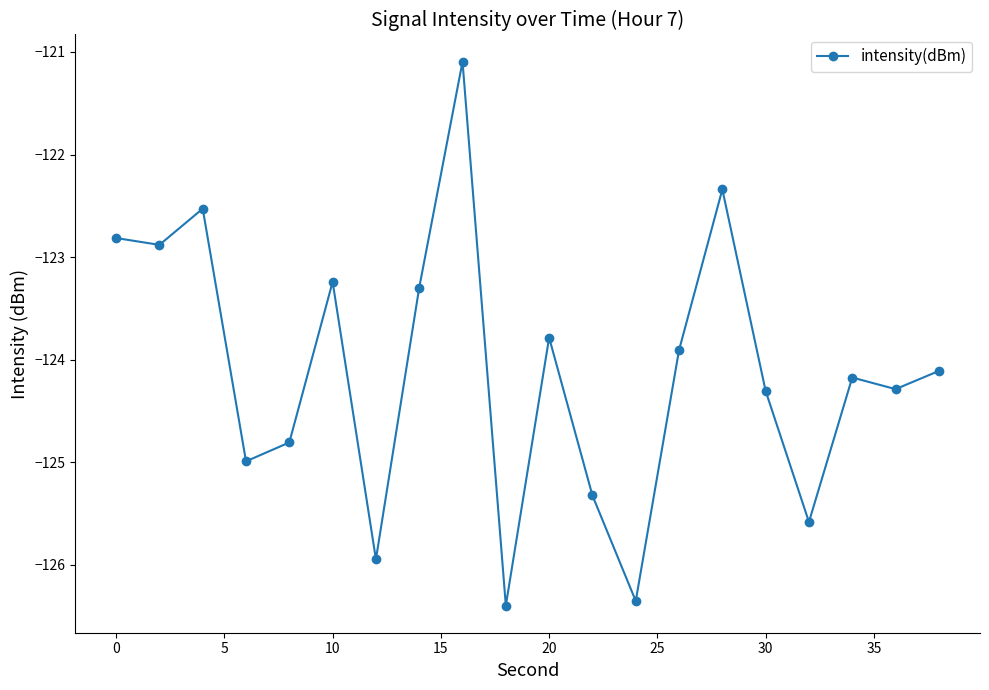

What is the value of the 19th point from the left?

-124.3